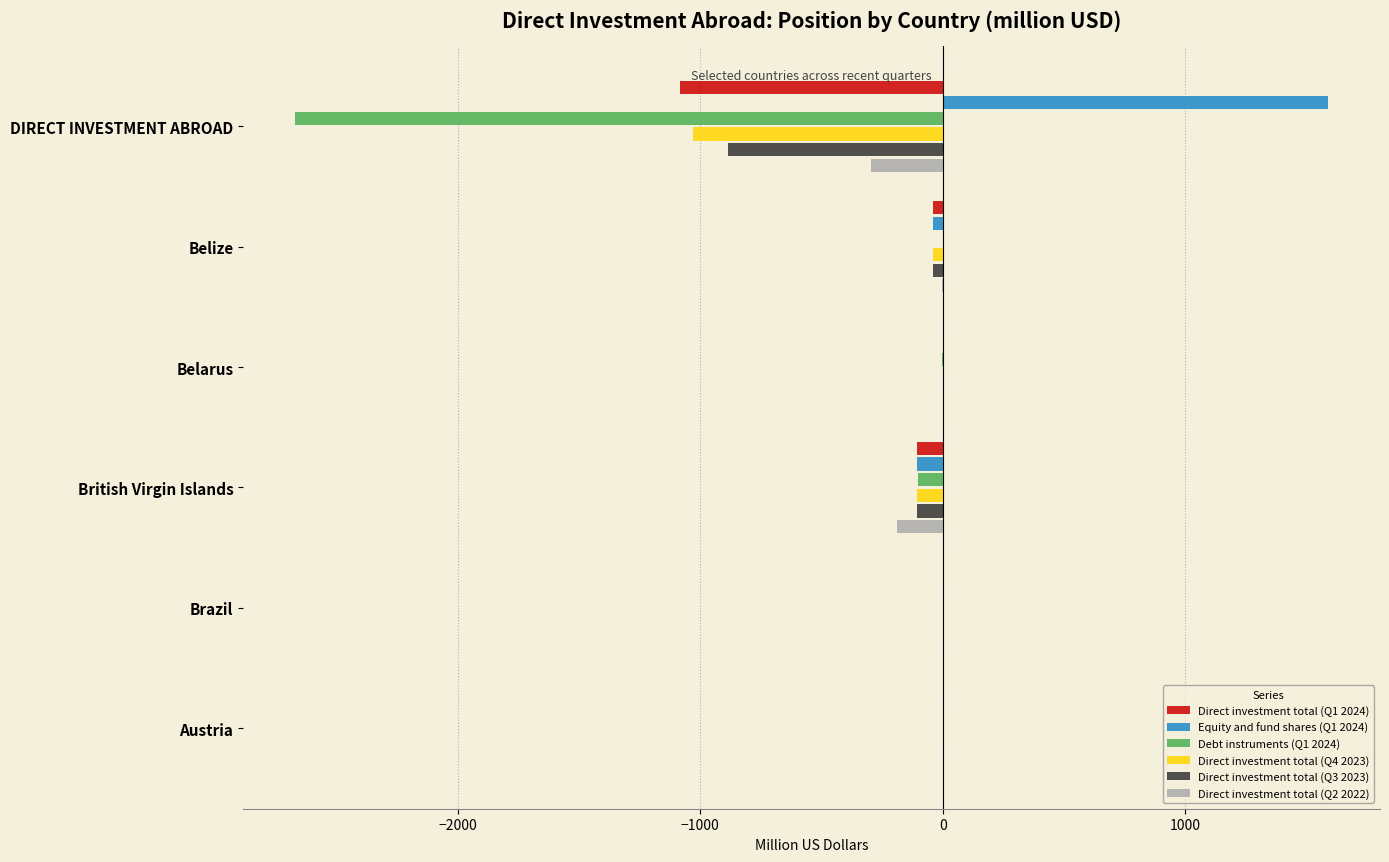

What is the total value across all series at DIRECT INVESTMENT ABROAD?

-4377.8